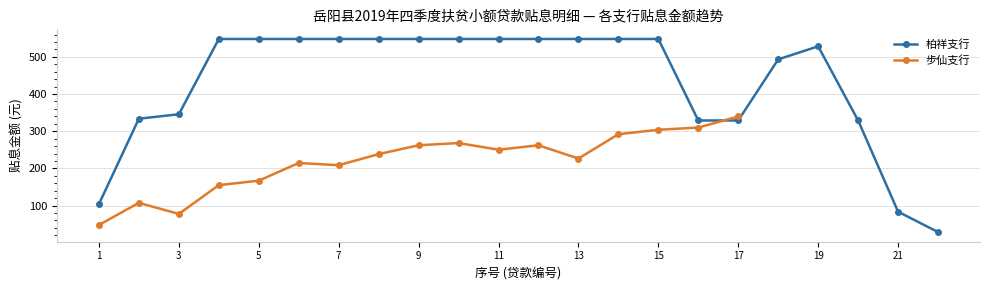

The value at 2 is 483.2. True or false?

False